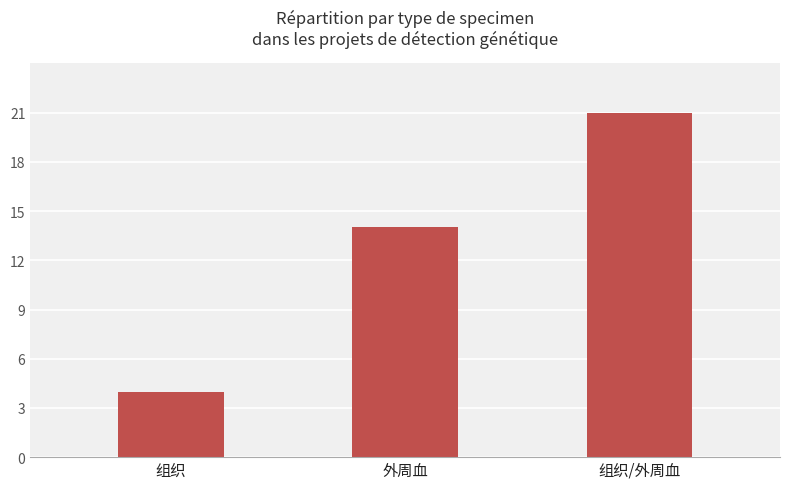

The value at 组织 is 4. True or false?

True